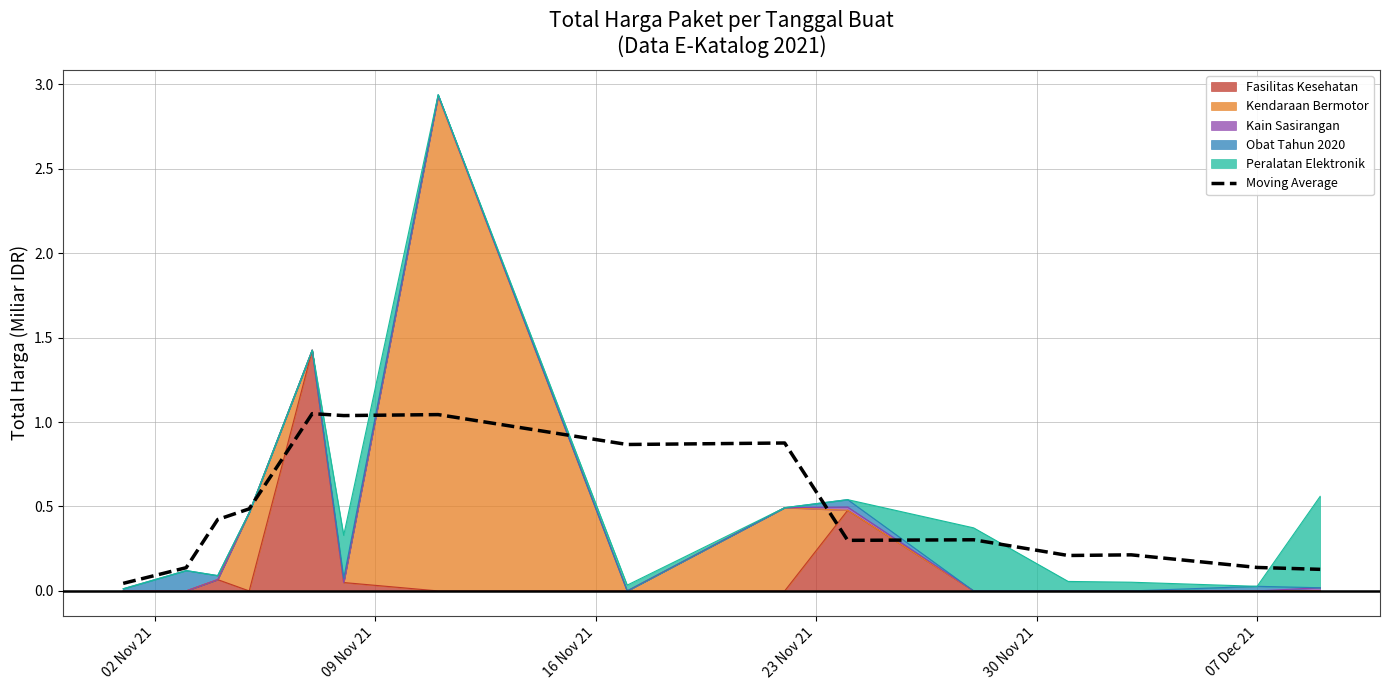

What is the difference between the maximum and minimum values?

1.0